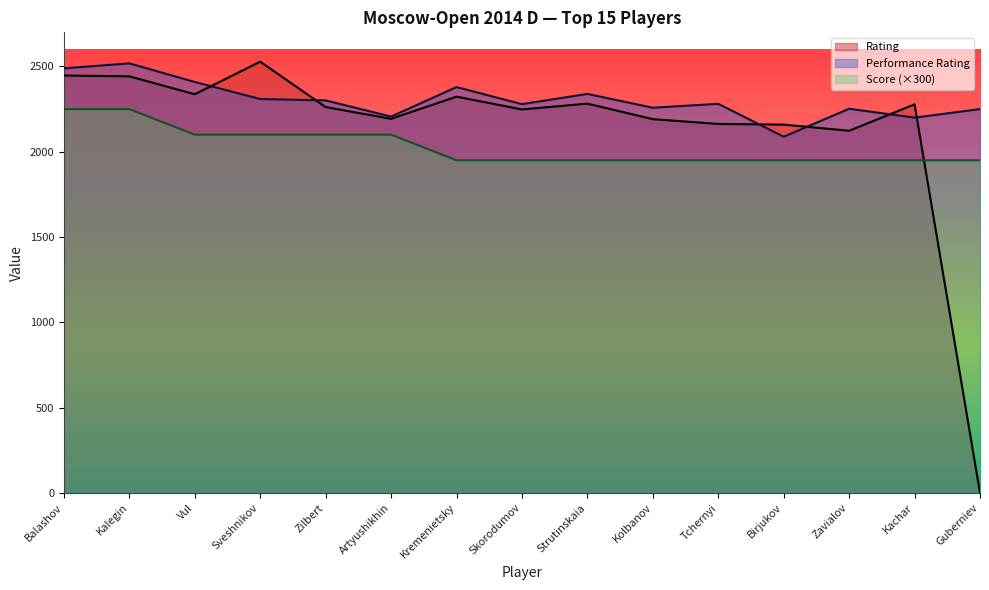

What is the label of the 9th point from the left?

Strutinskaia